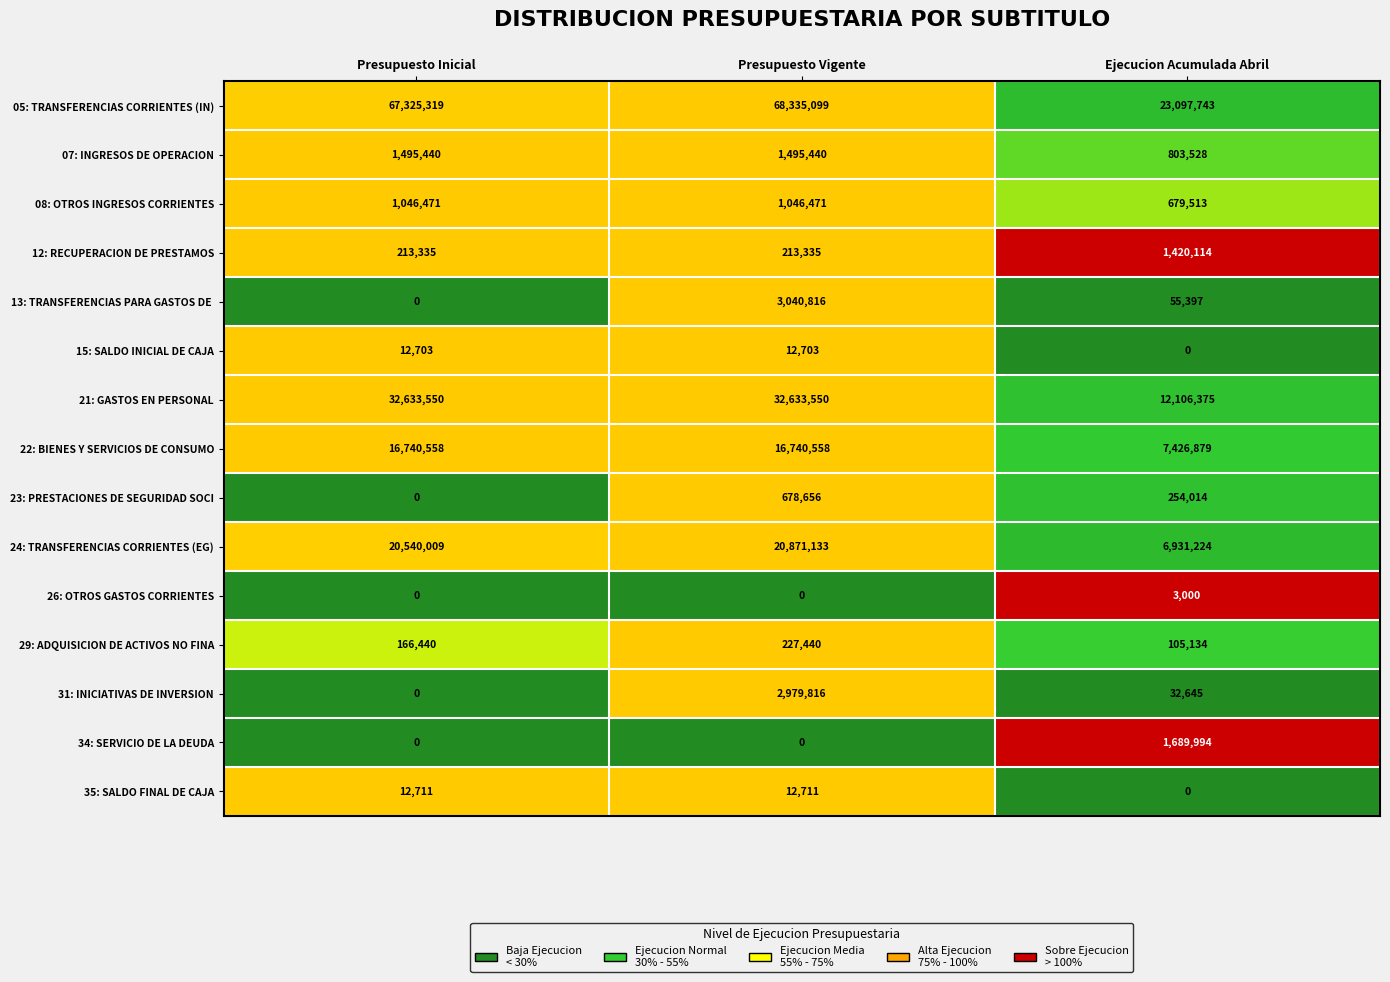

At which category does the chart reach its peak across all series?

Presupuesto Vigente